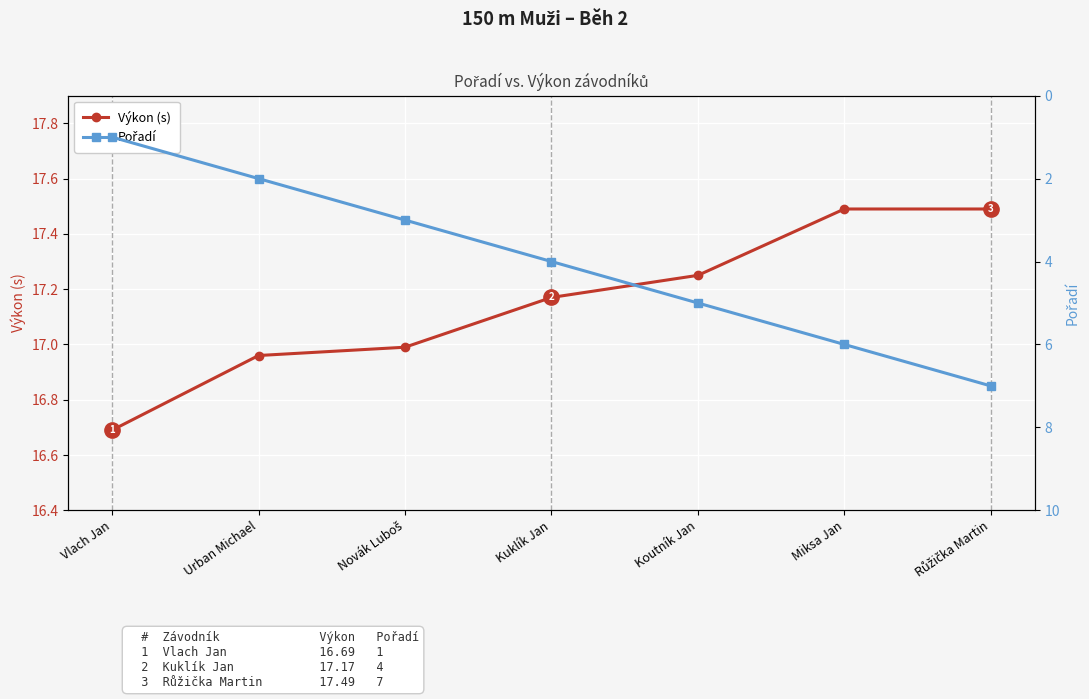

At which category does the chart reach its minimum across all series?

Vlach Jan